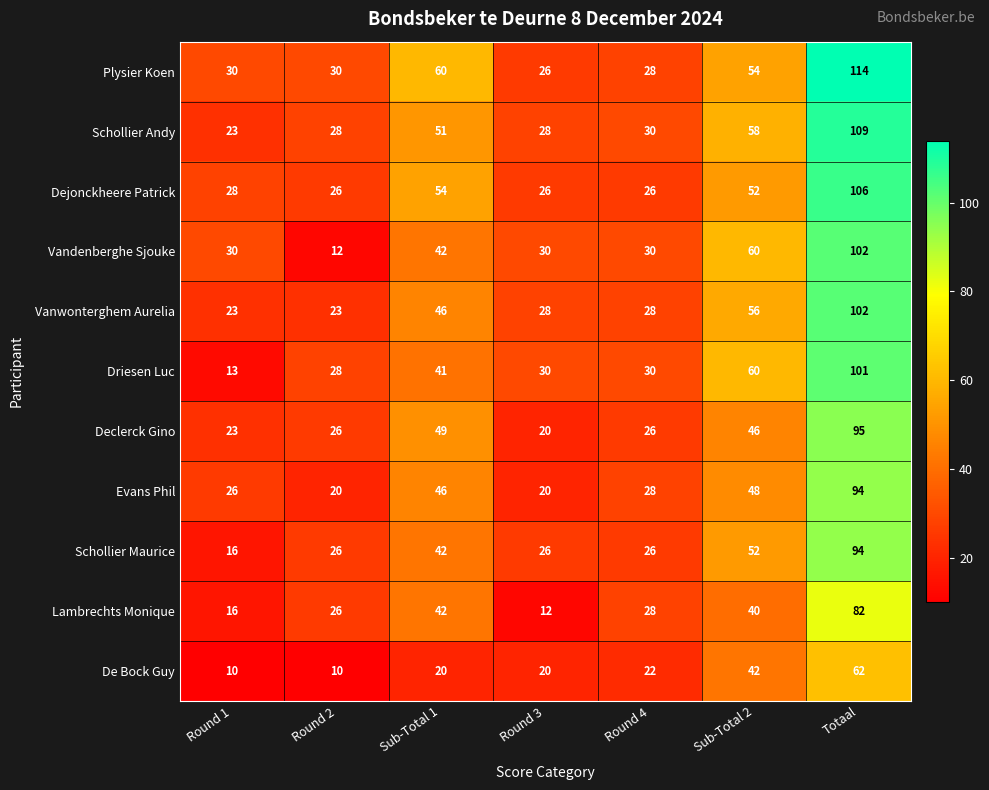

Where does the Evans Phil series first go above 28?

Sub-Total 1